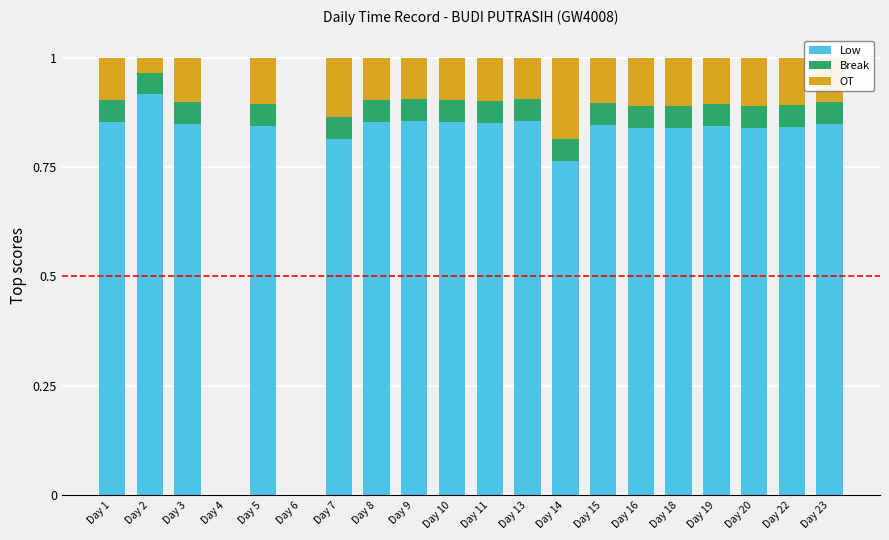

Is it true that Low equals 1.2 at Day 3?

False